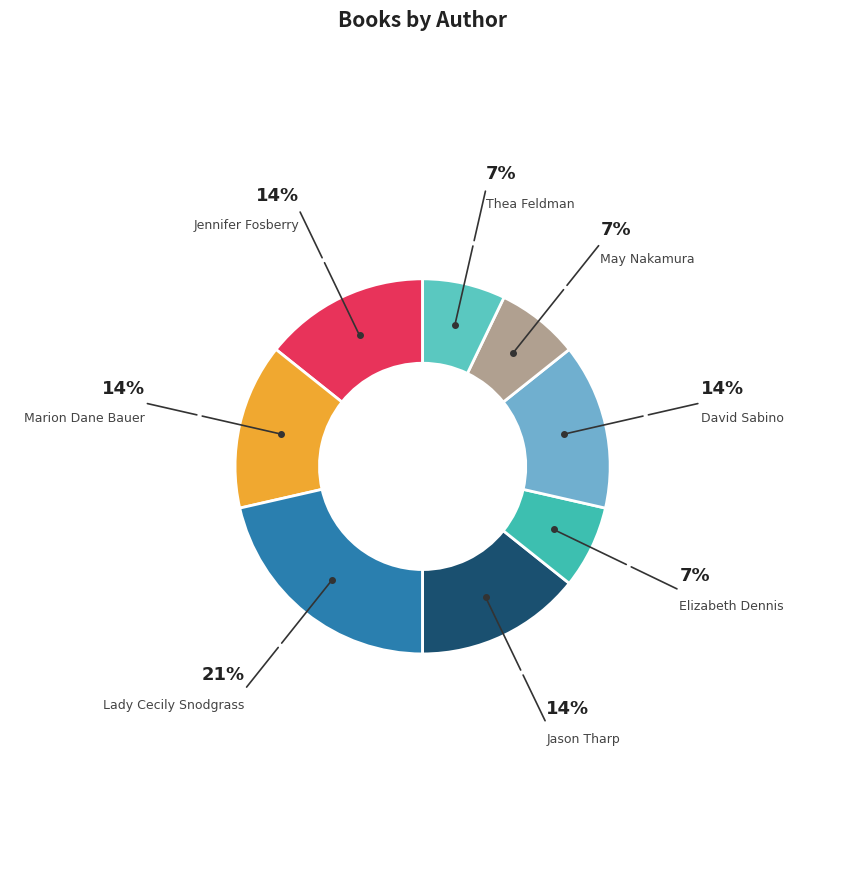

Which slice is the largest?

Lady Cecily Snodgrass